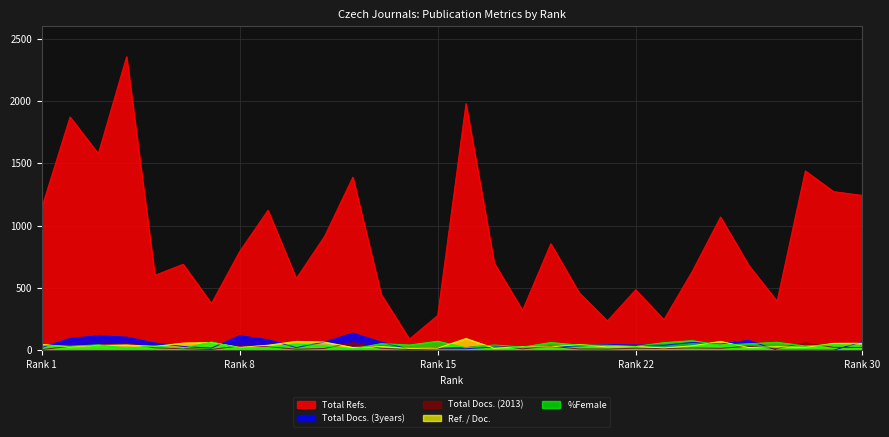

Where does the Total Docs. (3years) series first go above 42?

2